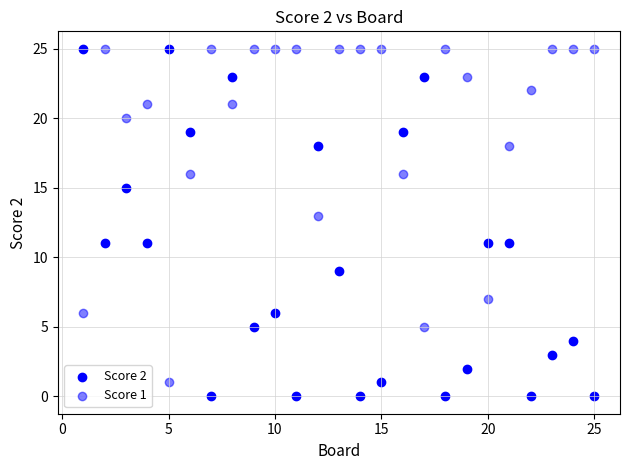

How many points are shown in the scatter plot?

50